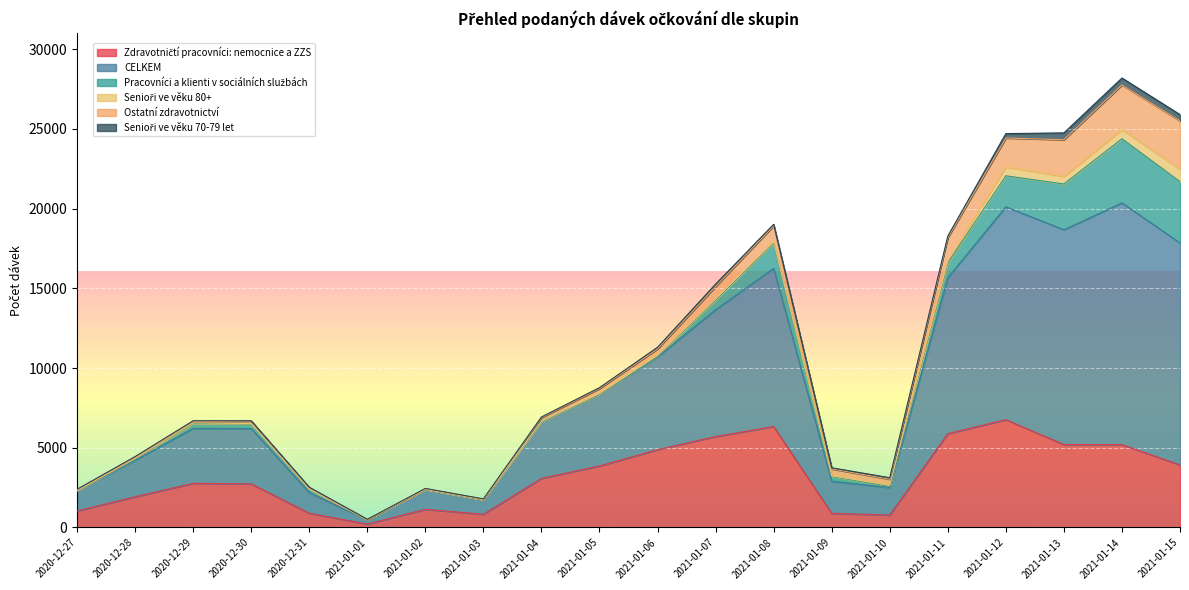

How many data points in Zdravotničtí pracovníci: nemocnice a ZZS are less than 3078?

10